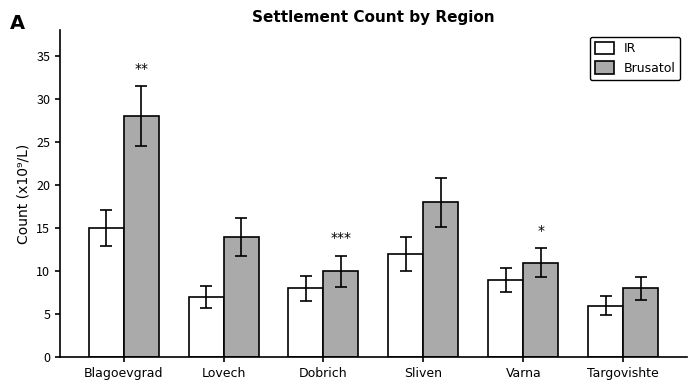

Does the chart contain stacked bars?

No